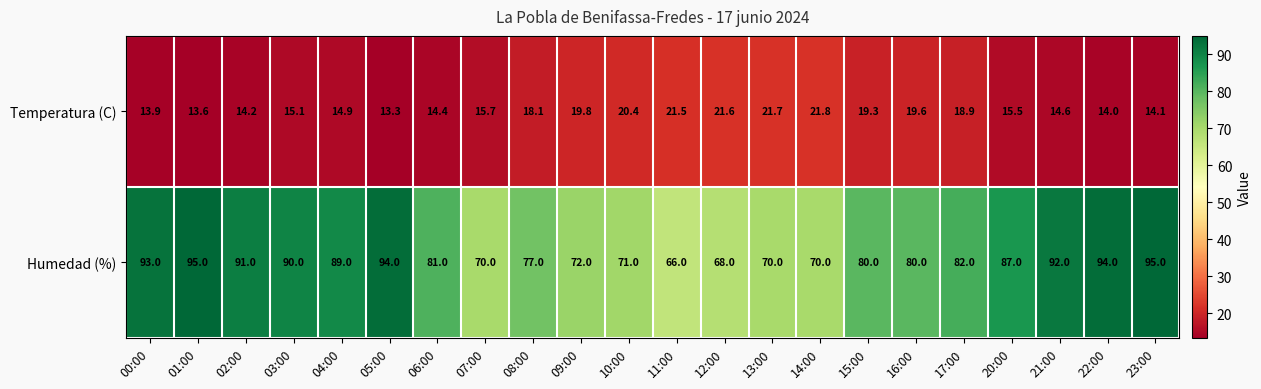

True or false: Temperatura (C) has a value of 10.9 at 10:00.

False